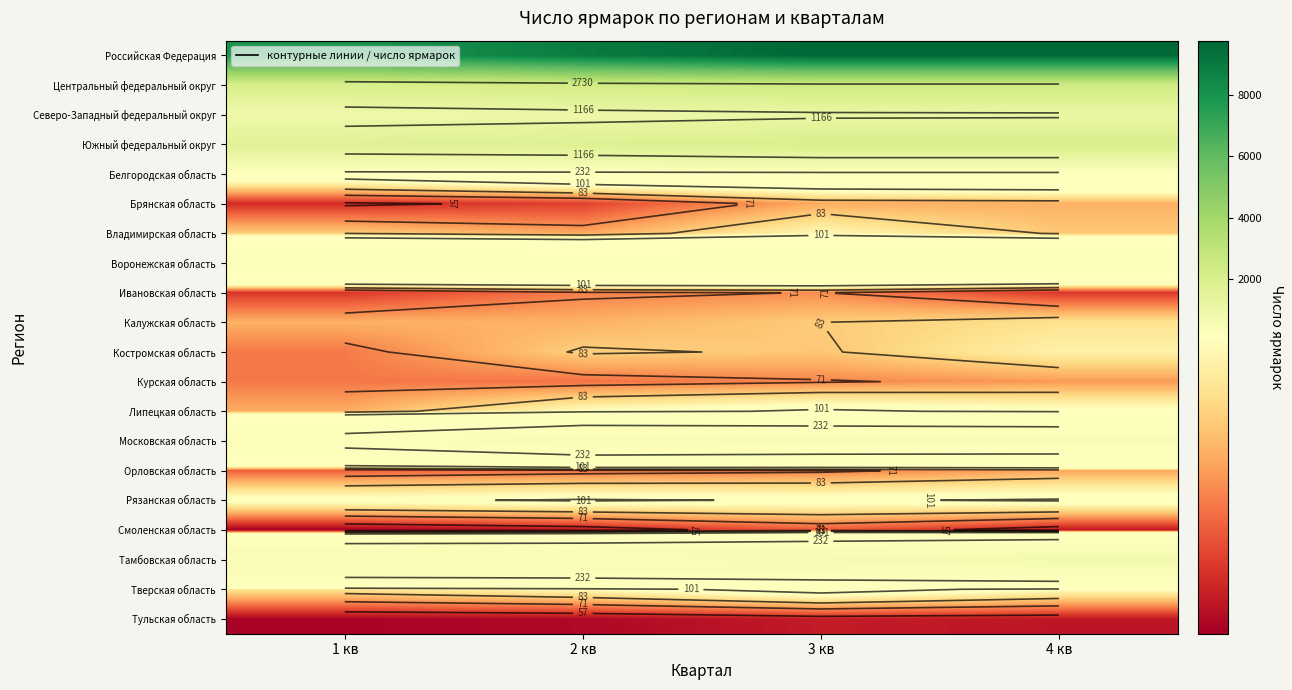

Which series changed the most between 2 кв and 3 кв?

Российская Федерация